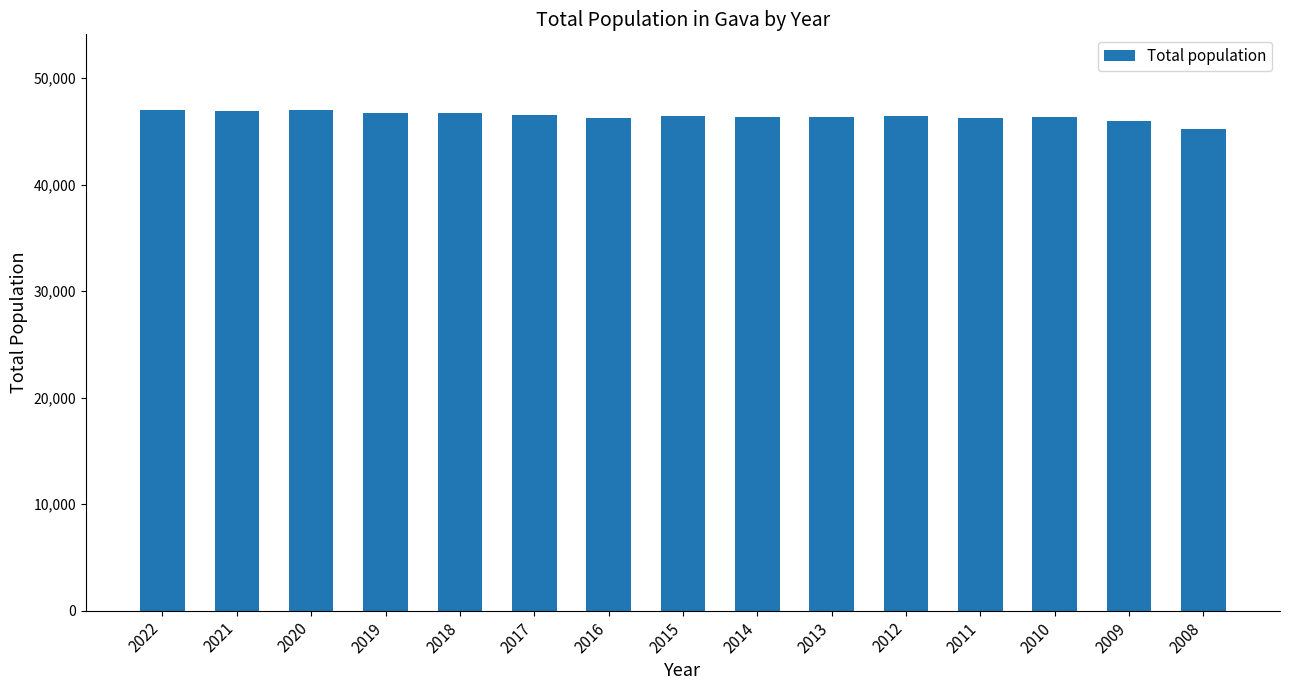

The chart shows a value of 46488 at 2012. True or false?

True